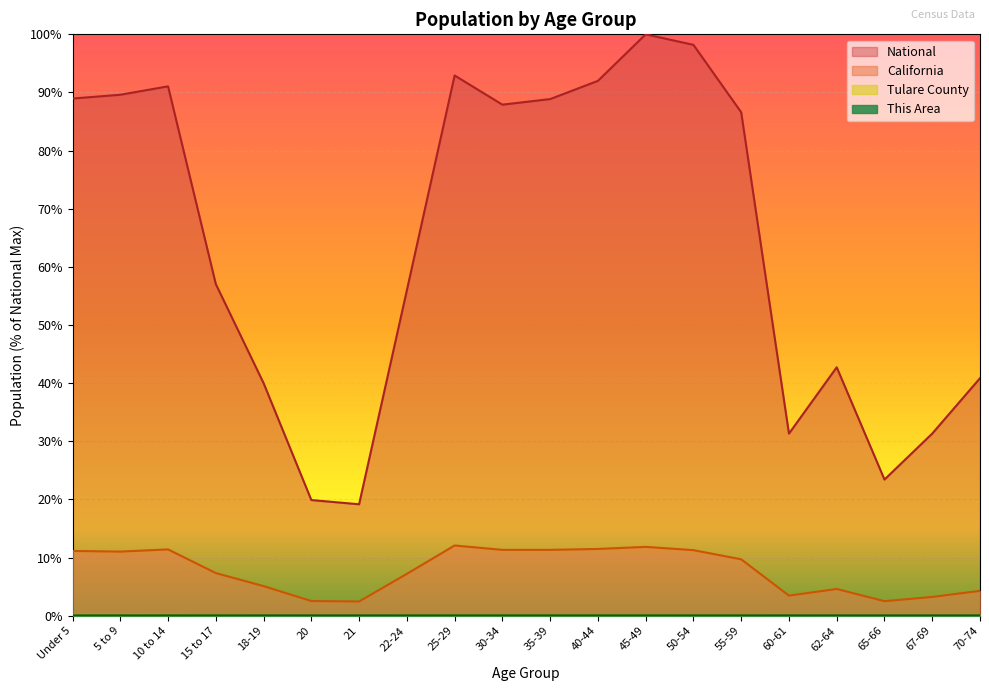

Reading left to right, list all the values displayed in this chart.

This Area: 0.0	0.0	0.0	0.0	0.0	0.0	0.0	0.0	0.0	0.0	0.0	0.0	0.0	0.0	0.0	0.0	0.0	0.0	0.0	0.0
Tulare County: 0.2	0.2	0.2	0.1	0.1	0.0	0.0	0.1	0.1	0.1	0.1	0.1	0.1	0.1	0.1	0.0	0.0	0.0	0.0	0.0
California: 11.1	11.0	11.4	7.3	5.1	2.5	2.4	7.2	12.1	11.3	11.3	11.5	11.8	11.3	9.7	3.5	4.6	2.5	3.2	4.3
National: 89.0	89.6	91.1	57.0	40.0	19.9	19.2	56.0	92.9	87.9	88.9	92.0	100.0	98.2	86.6	31.3	42.7	23.4	31.3	40.9